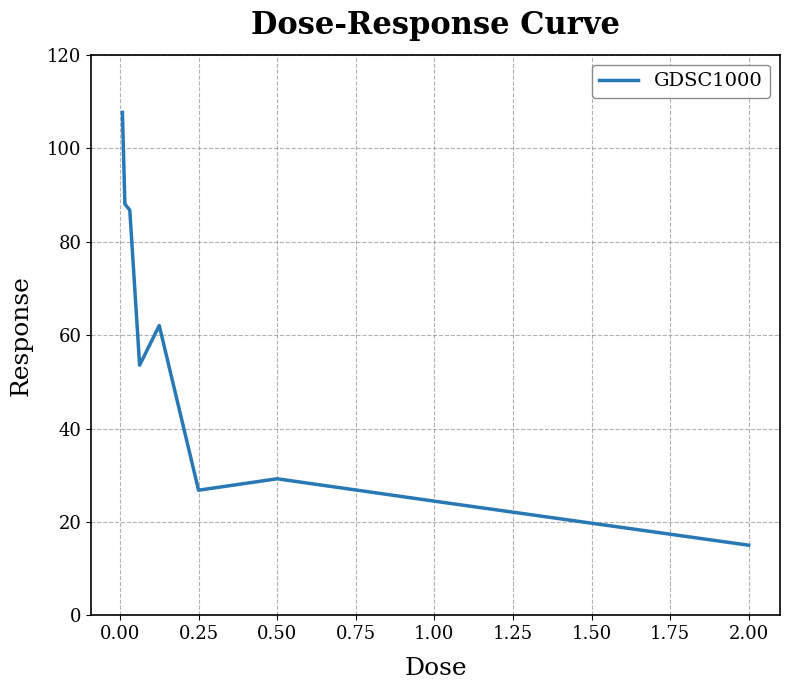

Reading right to left, extract all data points from this chart.

15.0	24.5	29.2	26.8	62.0	53.6	86.7	88.1	107.7